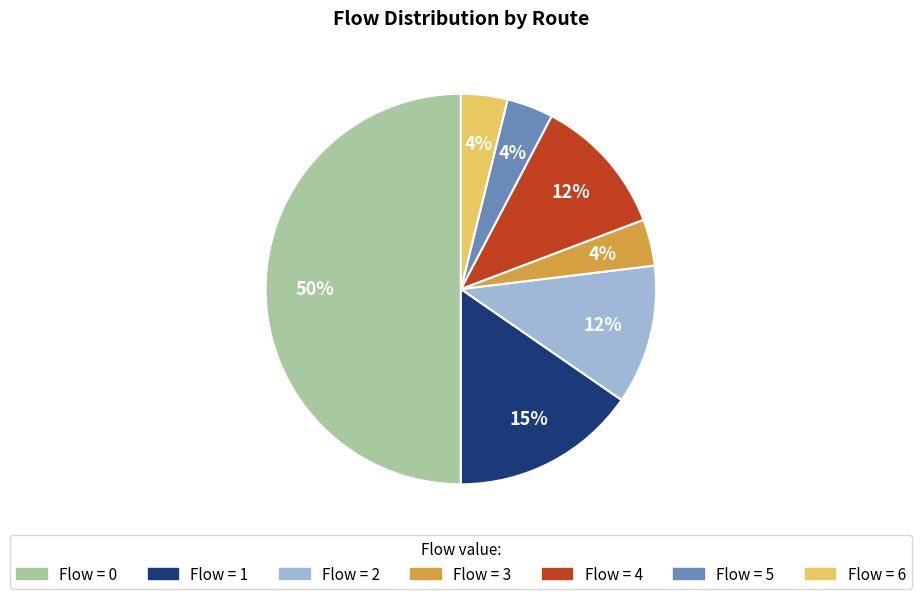

To the nearest percent, what is the average slice percentage?

14%